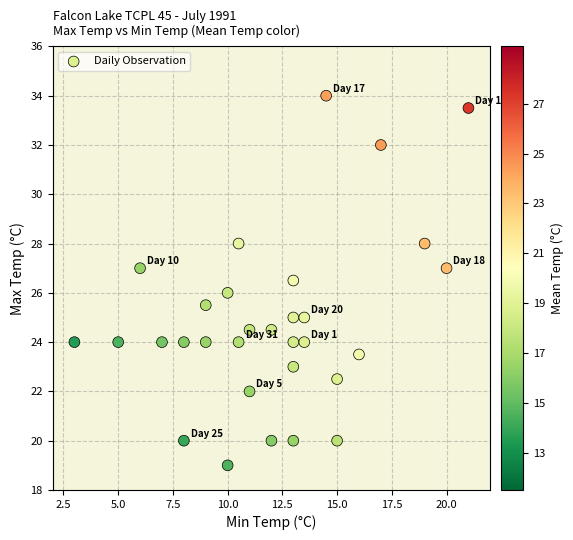

What is the range of Y values (max minus min)?

15.0